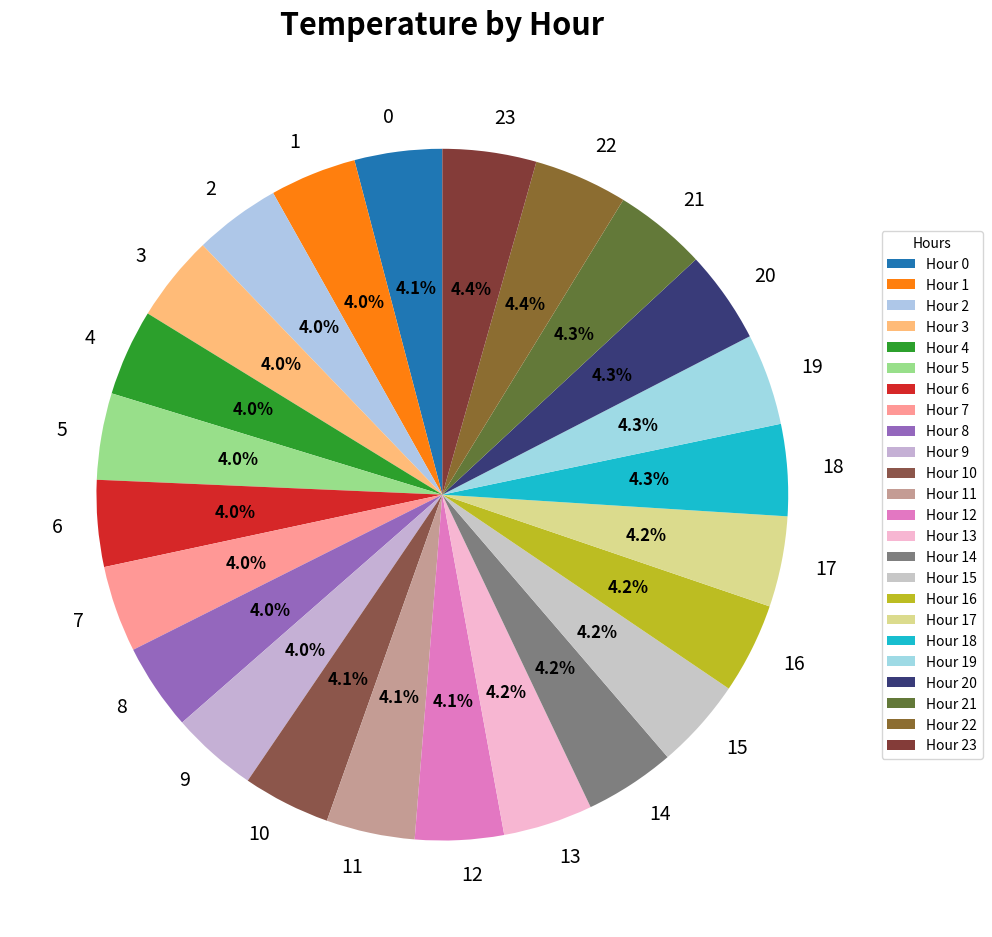

Count the number of slices in the pie.

24